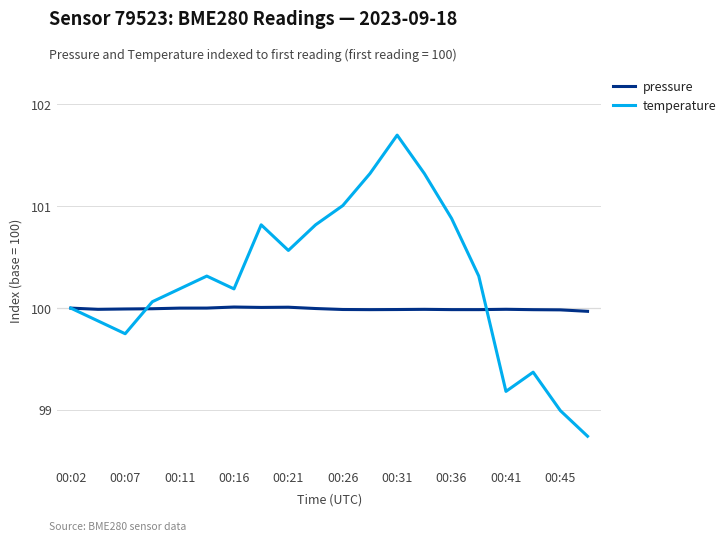

True or false: pressure has more than 1 interior local peaks.

True